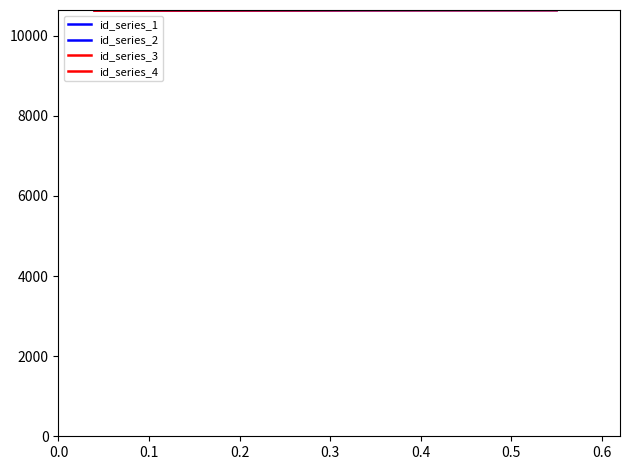

At which label does id_series_1 first exceed 10635?

0.3